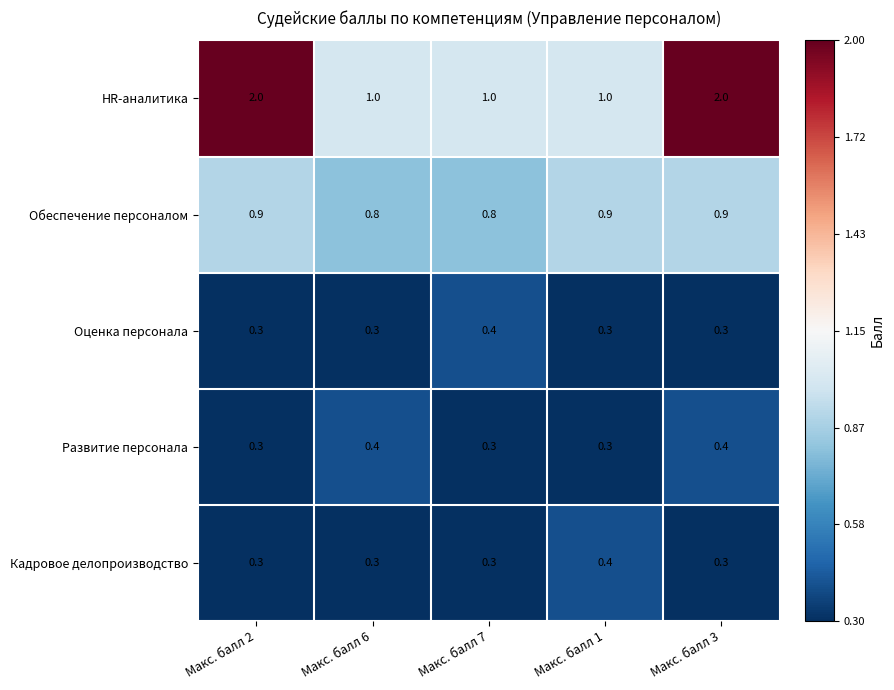

What is the average value of the Оценка персонала series?

0.3